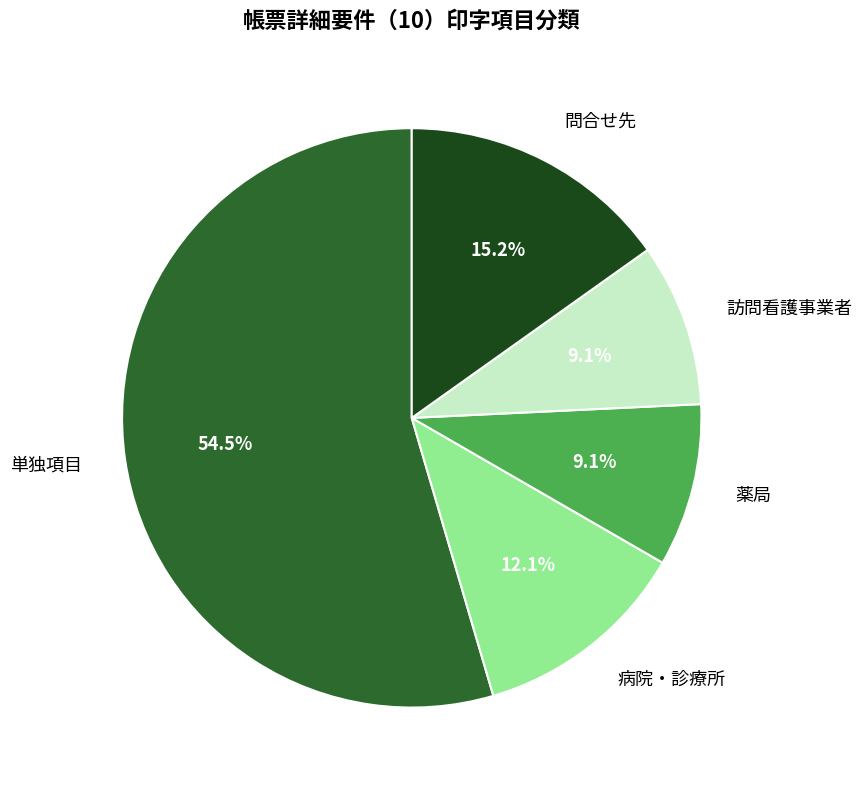

Approximately how many times larger is the value at 単独項目 compared to 訪問看護事業者?

6.0